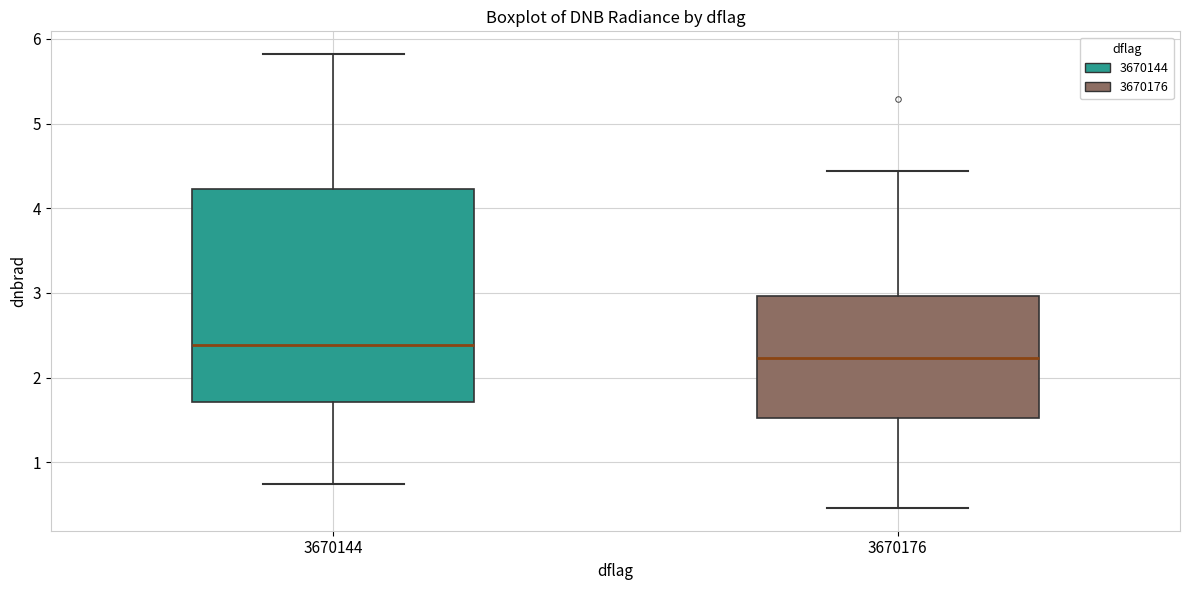

Which box has the lowest median line?

3670176